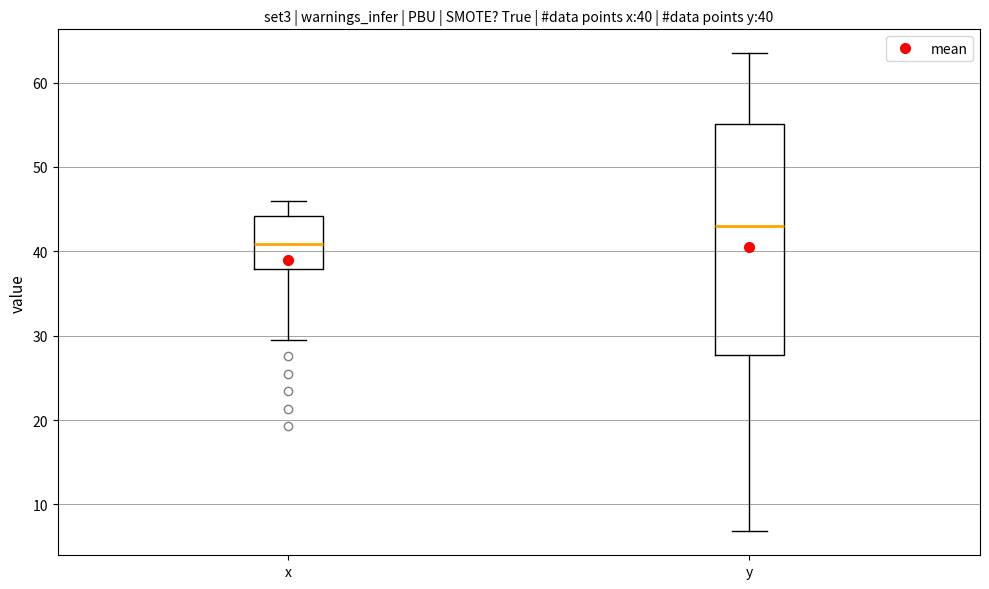

Which box's median line is the lowest?

x